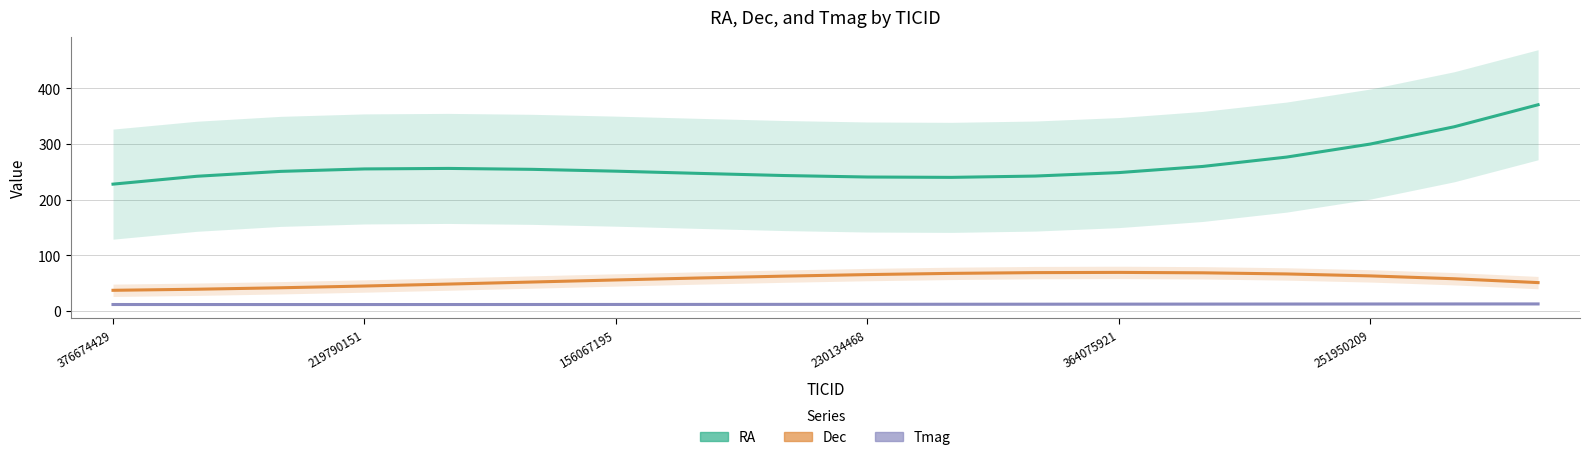

The value of Dec at 10 is 36.2. True or false?

False